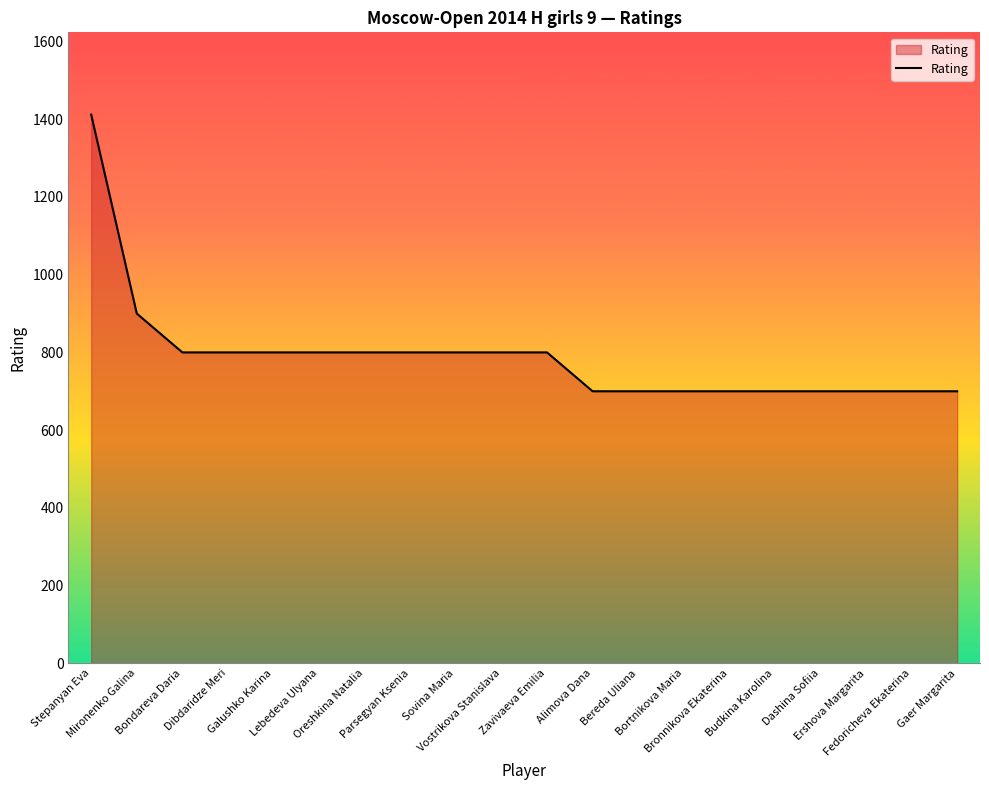

Does the chart display data point markers on the line(s)?

No